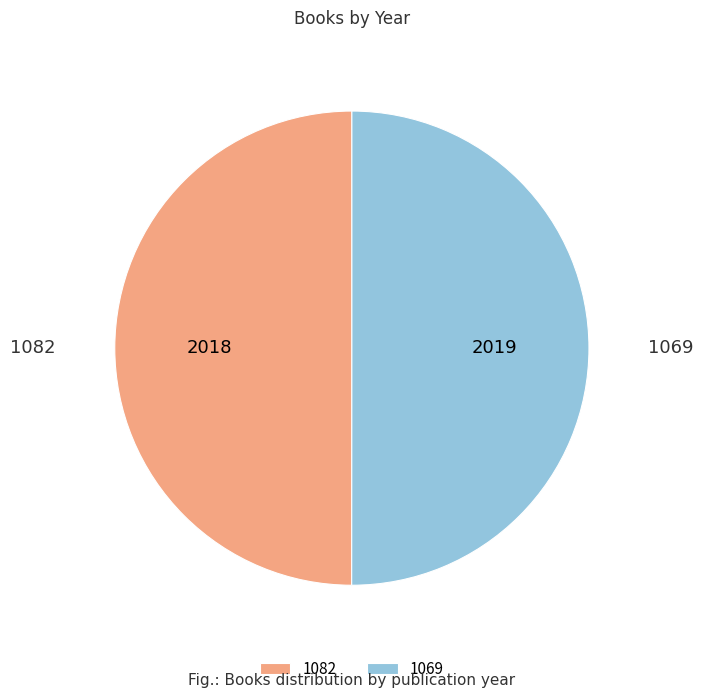

How many slices are in this pie chart?

2